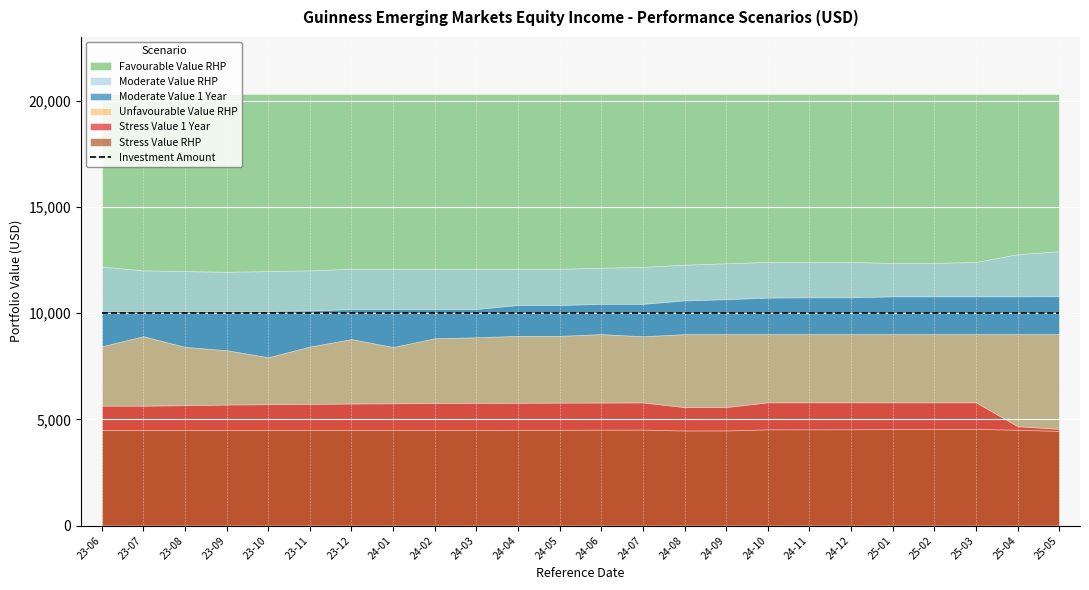

What position from the left is 2024-11-29?

18